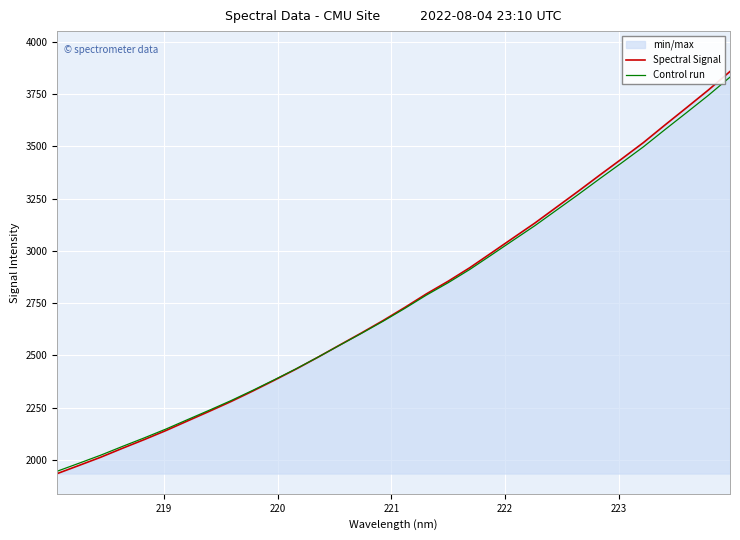

What is the sum of all Control run values?

88419.6